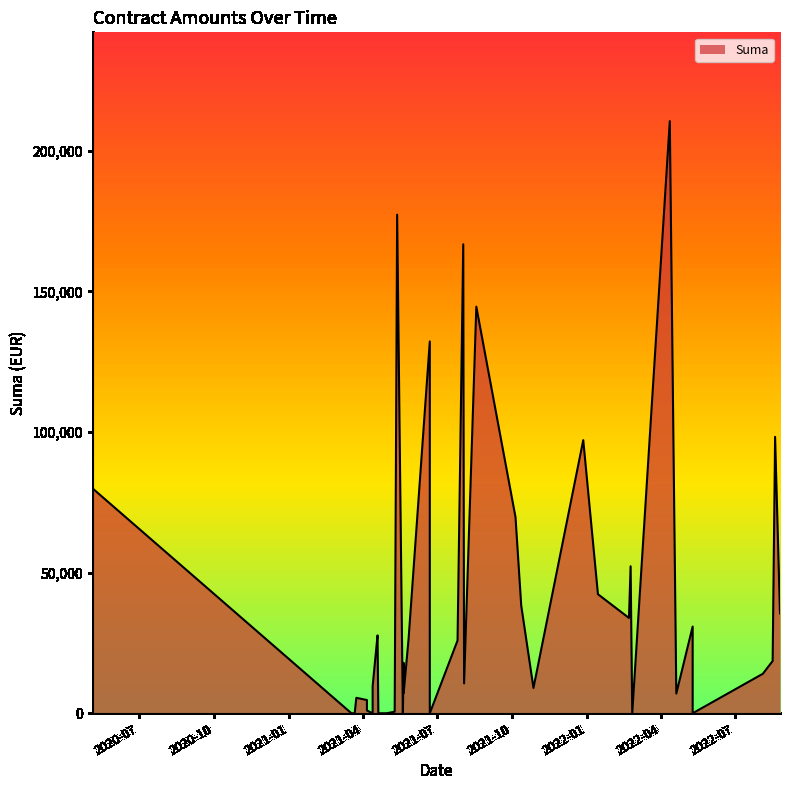

What is the change in value from 2022-02-23 to 2021-04-20?

-52267.3